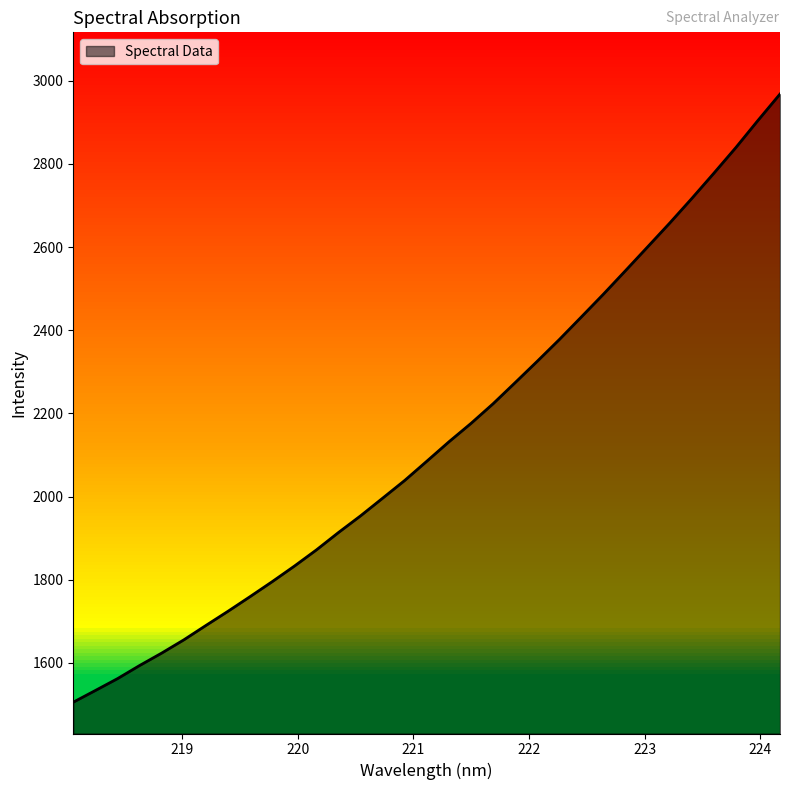

True or false: the data has more than 1 interior local peaks.

False